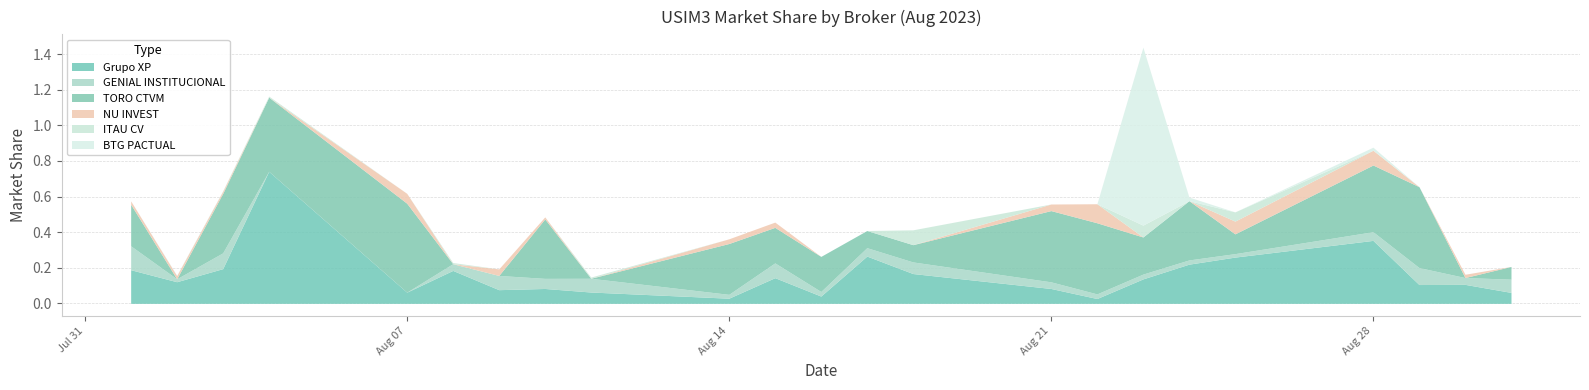

How many lines are shown in the chart?

6